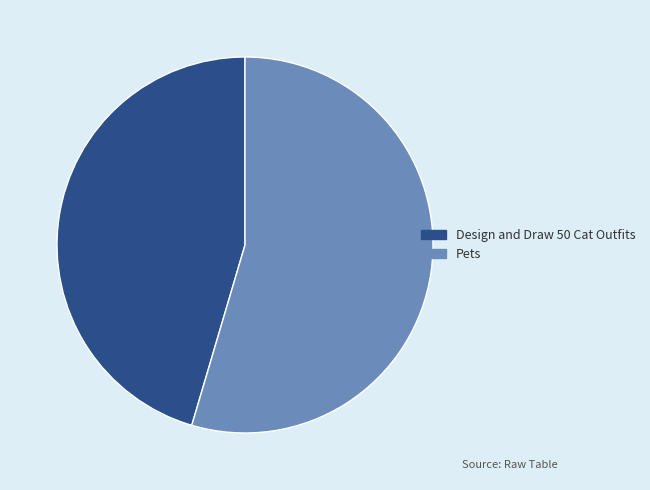

Which has a higher value, Pets or Design and Draw 50 Cat Outfits?

Pets